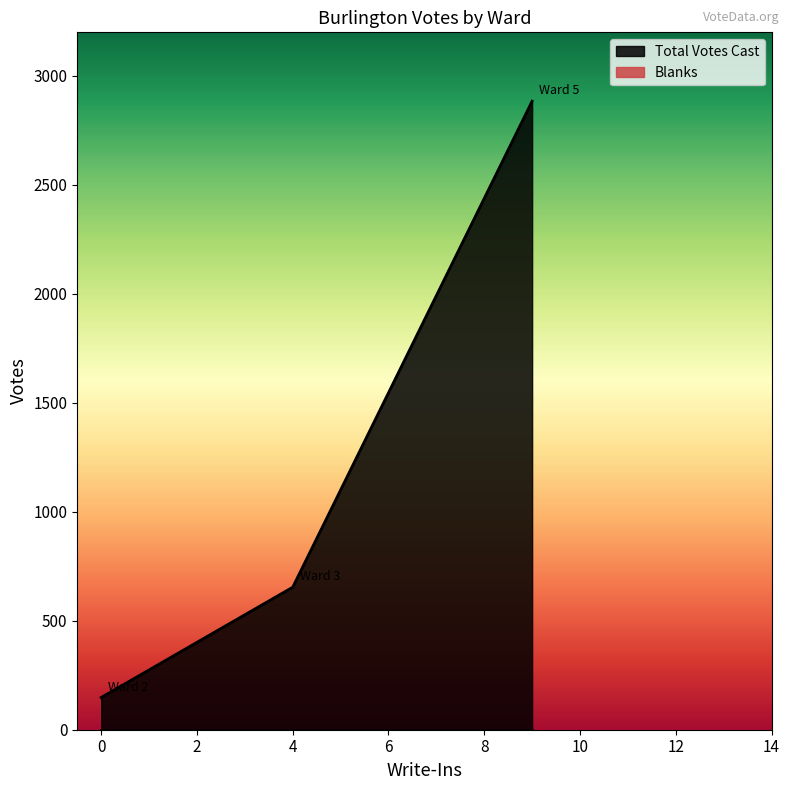

How many series are shown in this chart?

2